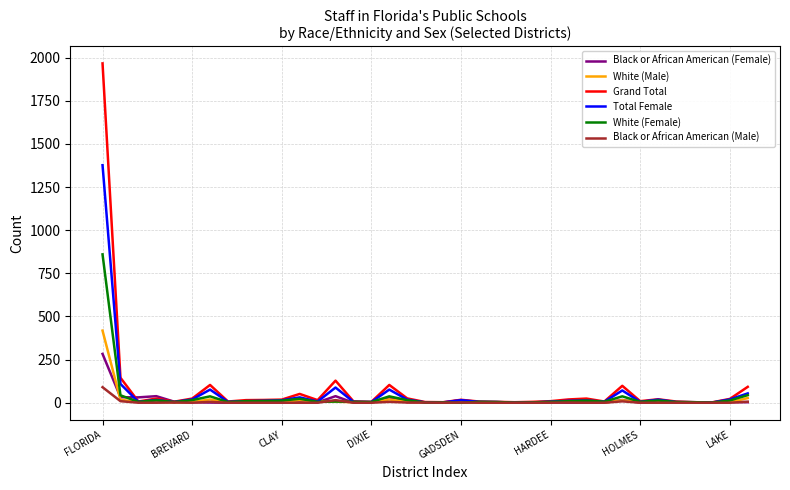

Does the chart display data point markers on the line(s)?

No